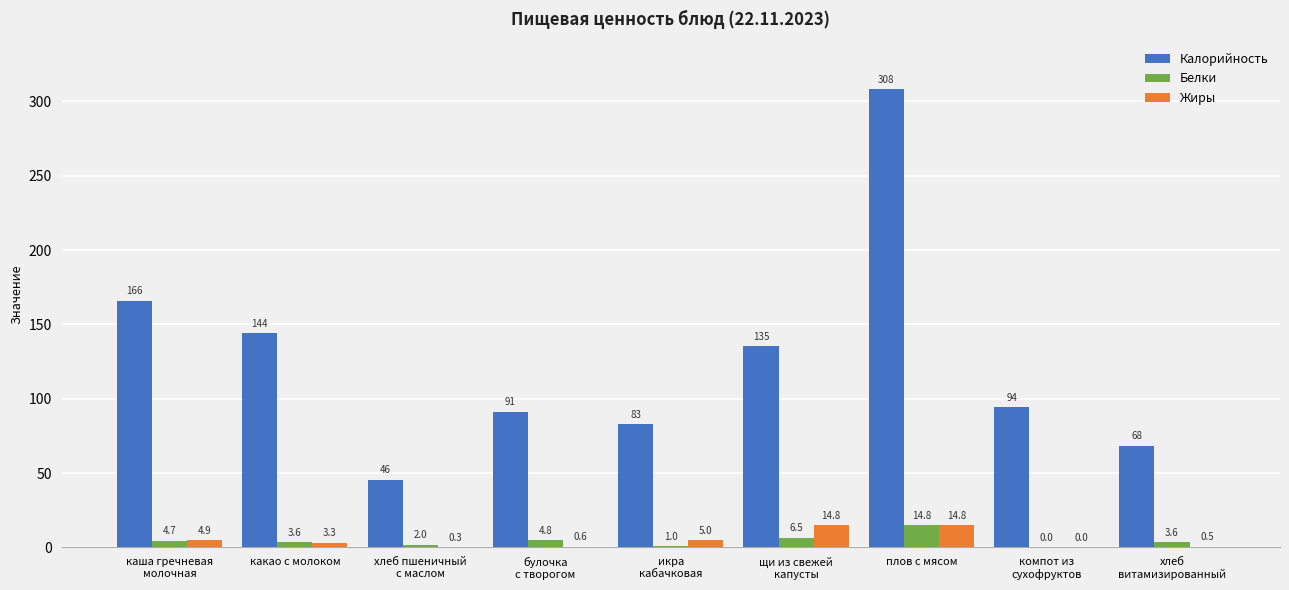

Between булочка
с творогом and плов с мясом, which series saw the biggest shift?

Калорийность